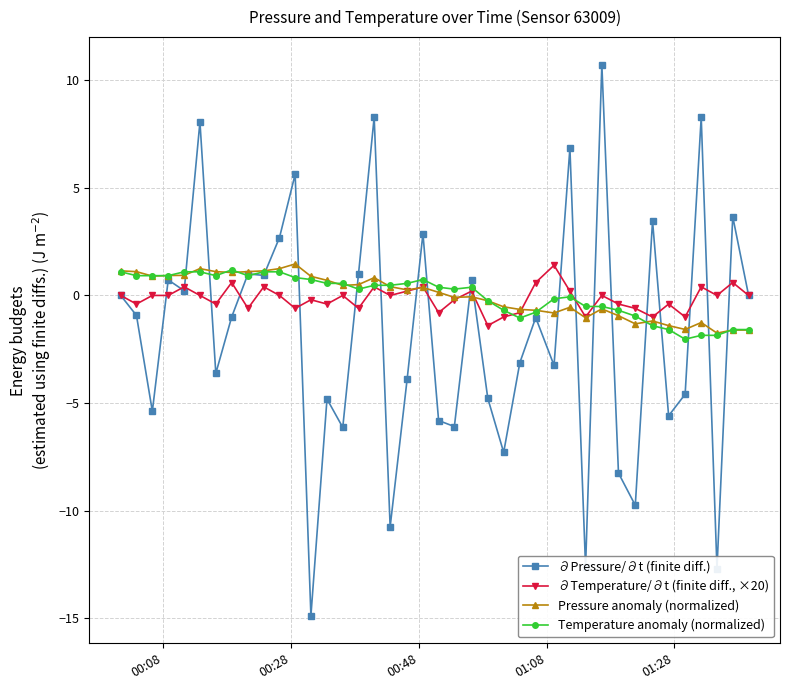

Which series has the largest range (max minus min)?

∂Pressure/∂t (finite diff.)